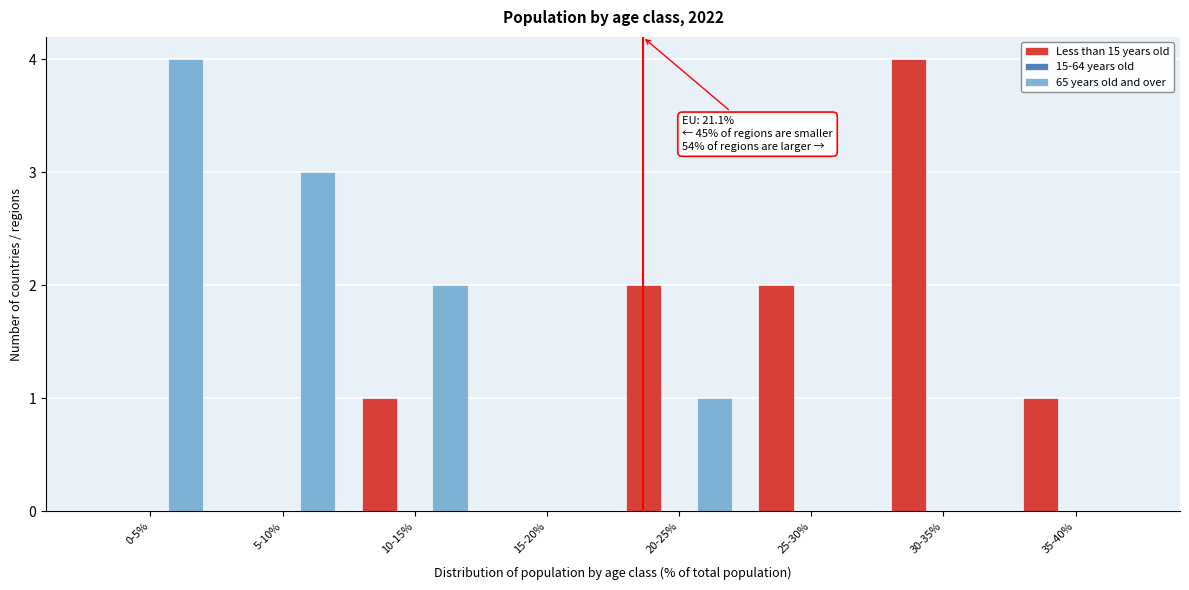

The value of 65 years old and over at 5-10% is 4. True or false?

False